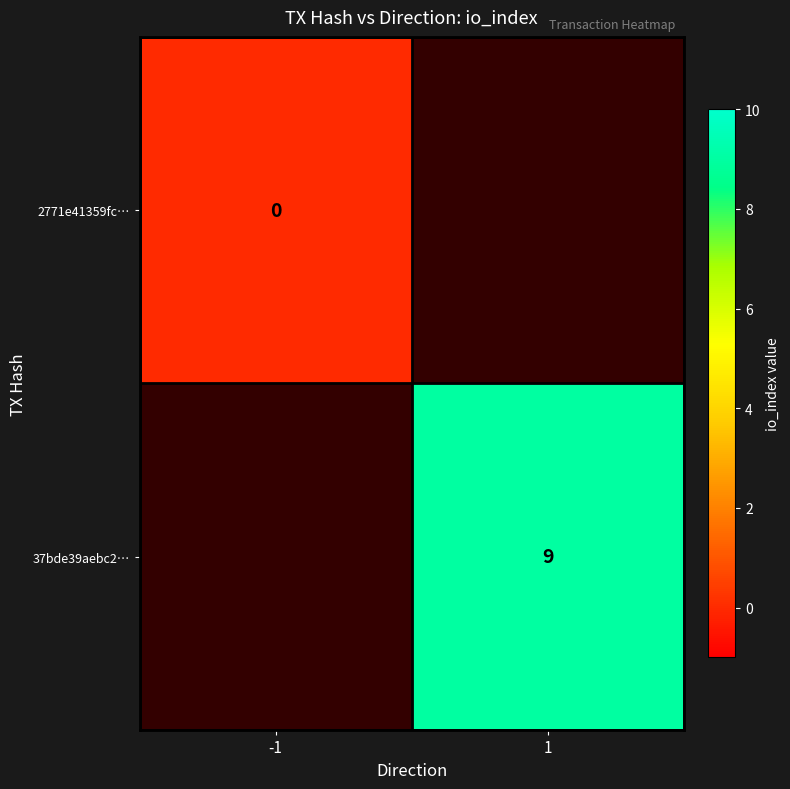

Which category has the lowest value across all series?

-1